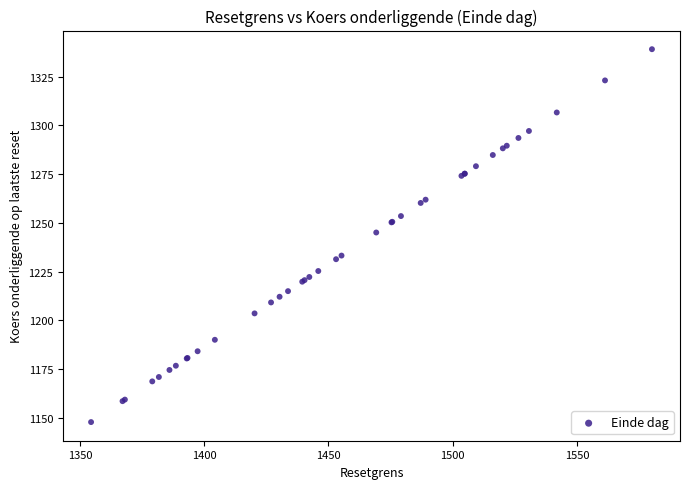

What Y value in the scatter plot is closest to 1243?

1245.1